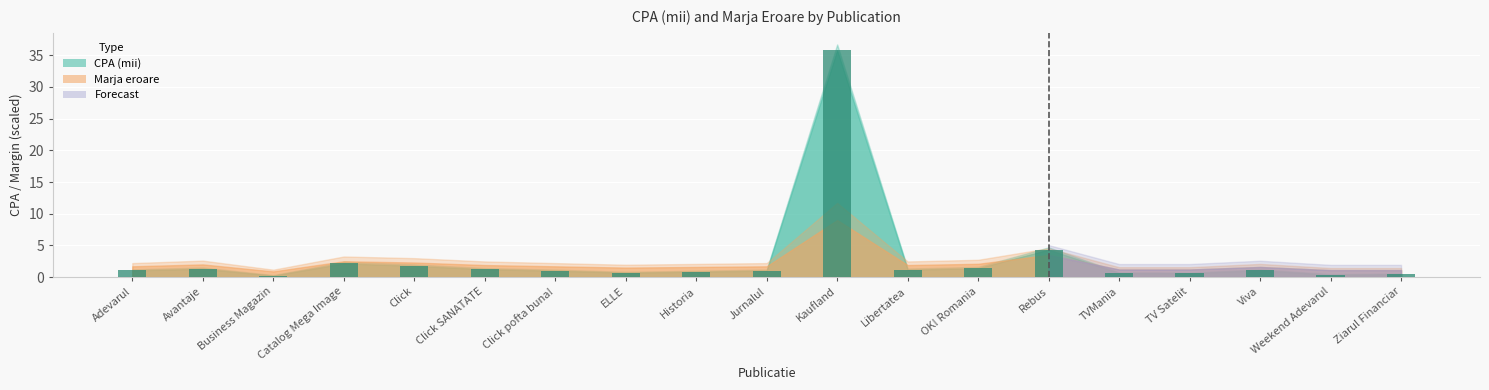

Which has a higher value, Rebus or Kaufland?

Kaufland